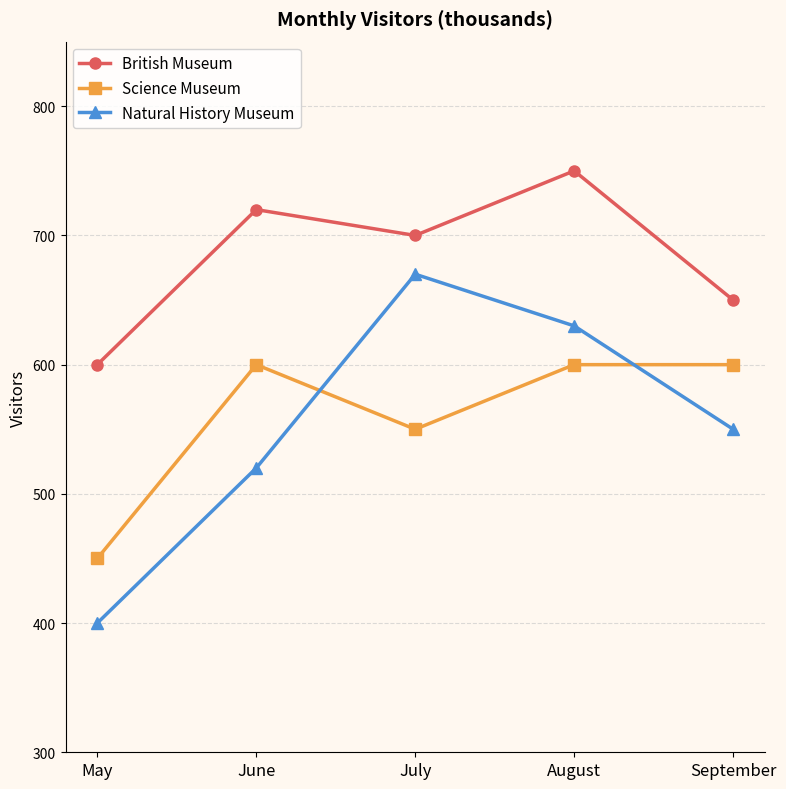

True or false: Natural History Museum has a value of 520 at June.

True